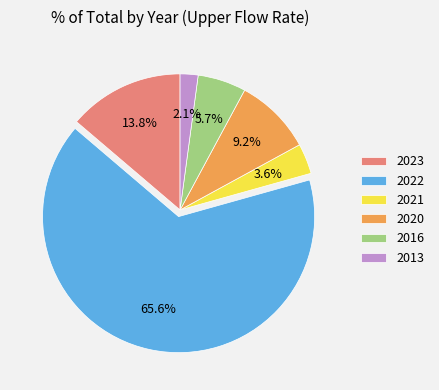

How many segments does this pie chart have?

6